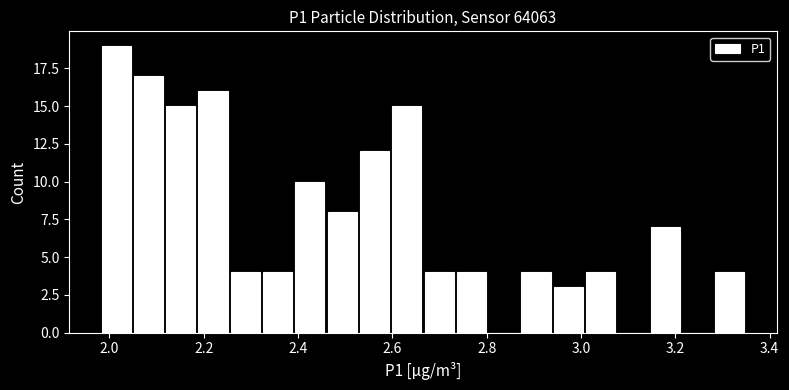

Around what value on the x-axis is the tallest bar? Give the approximate position of its centre, as read against the axis.

2.02